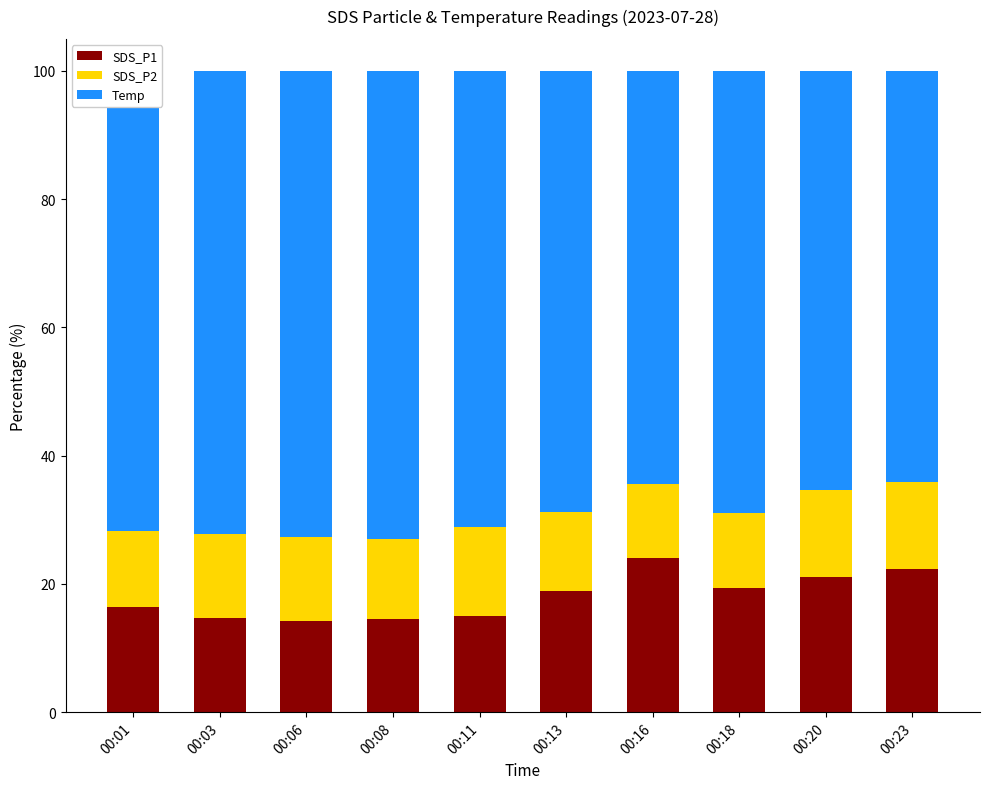

What is the sum of the SDS_P1 values at 00:16 and 00:11?

39.0